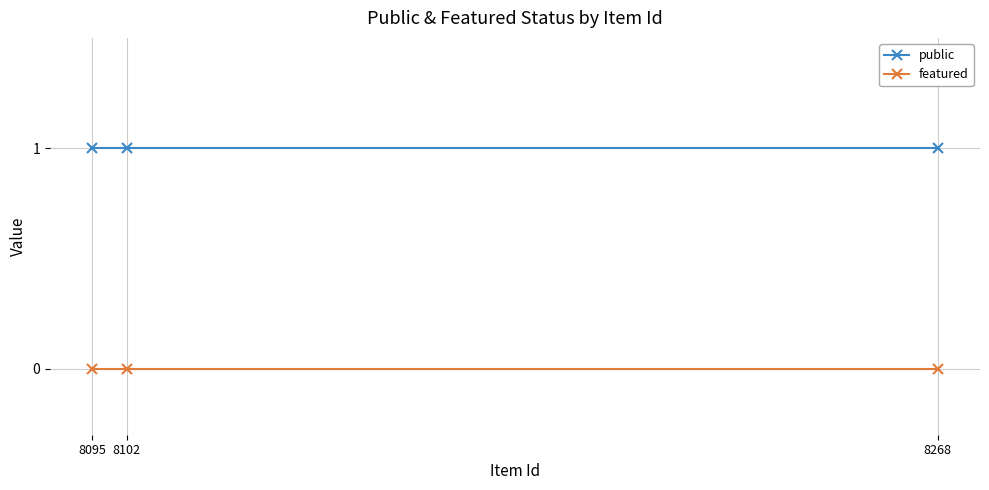

Which category has the highest value across all series?

8268